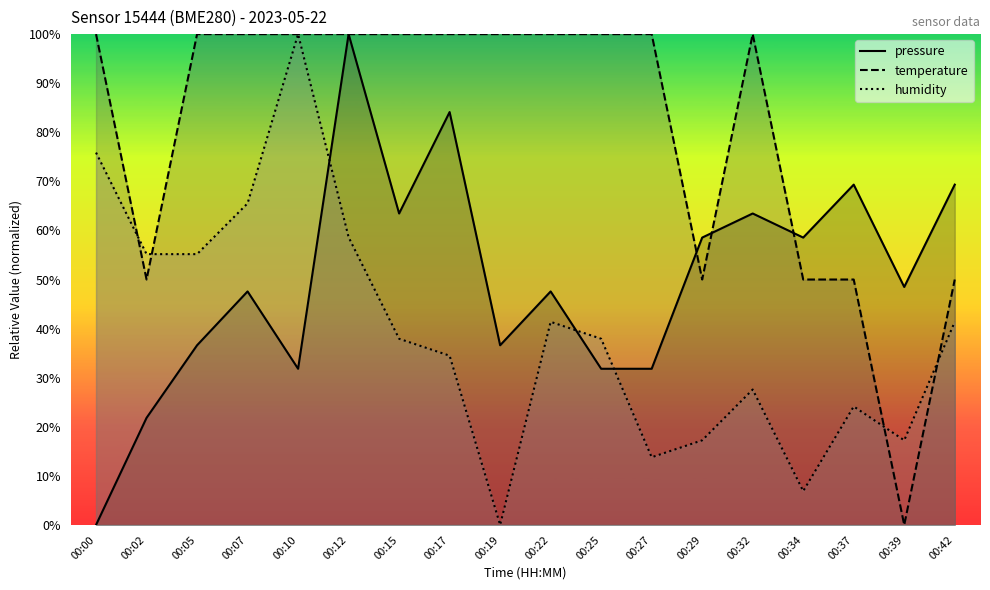

Does the chart have visible grid lines?

No